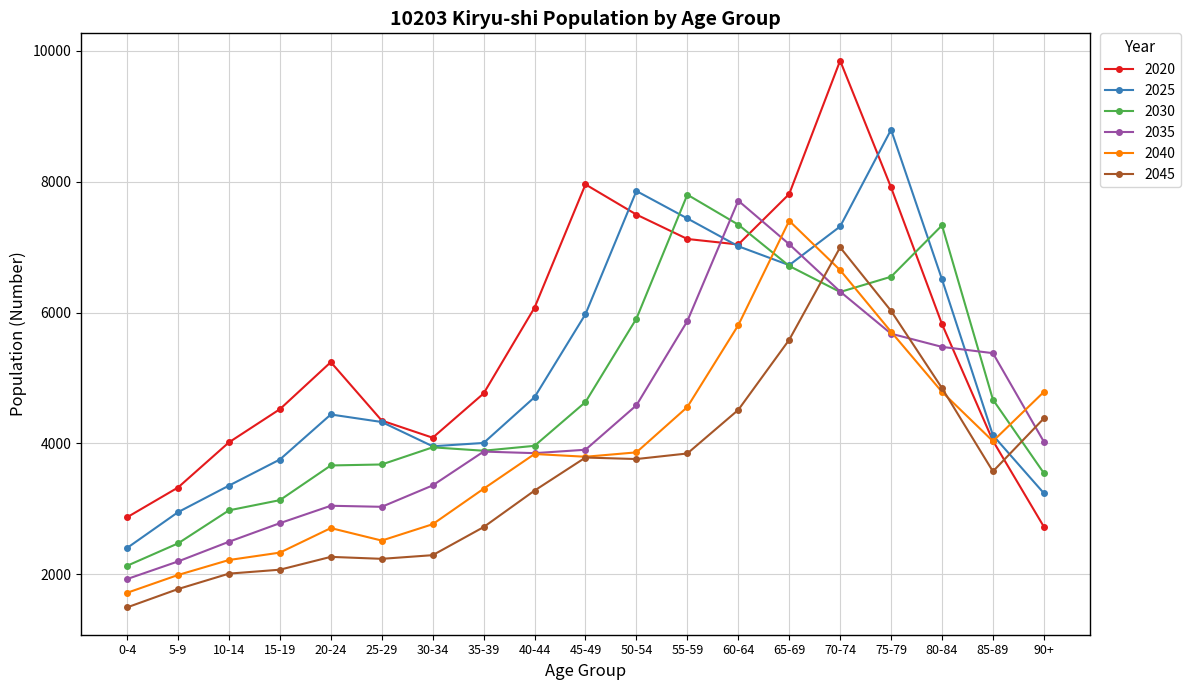

Which series changed the most between 30-34 and 60-64?

2035